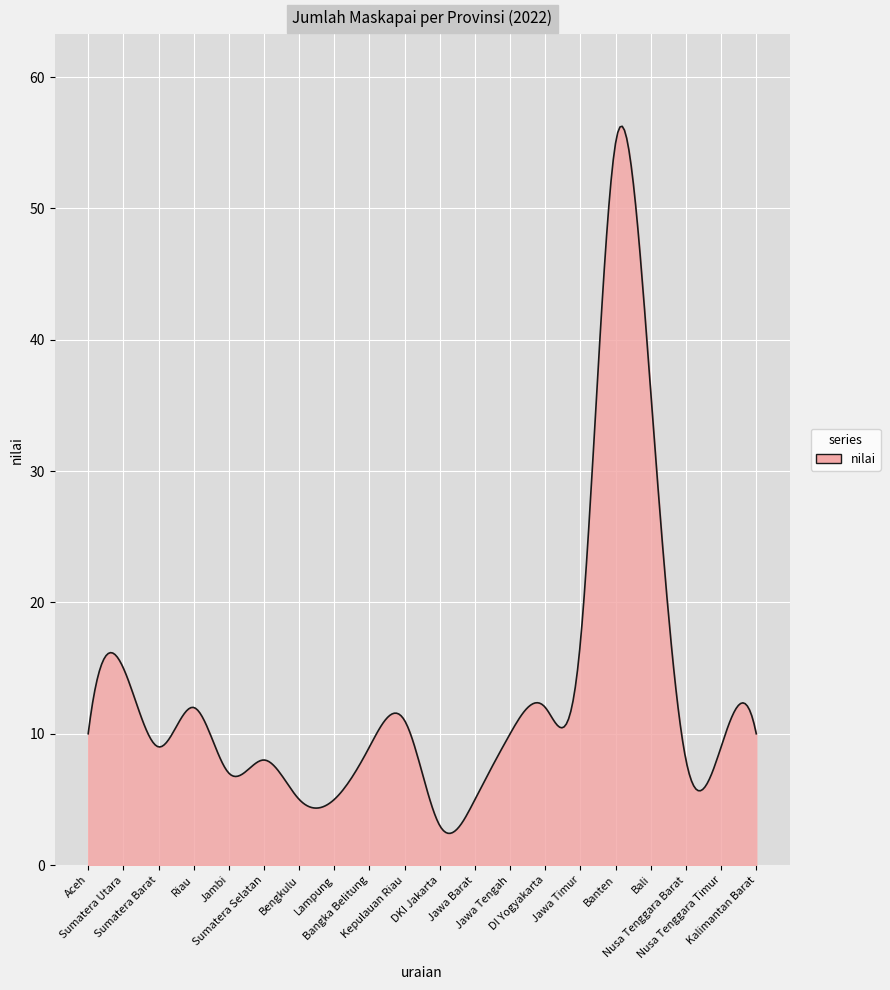

How many lines are shown in the chart?

1